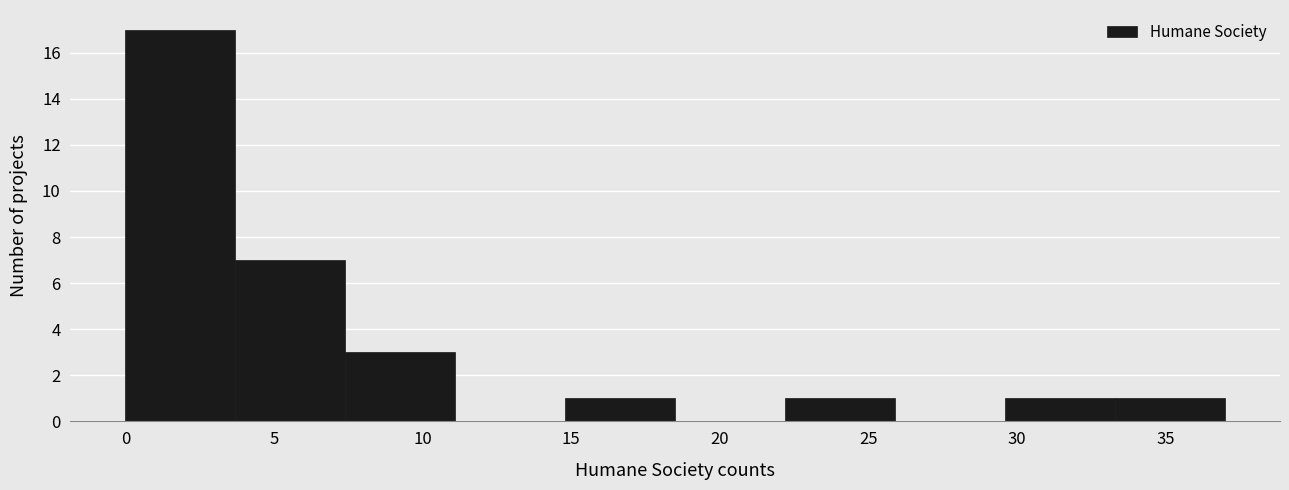

Reading left to right, transcribe this chart: for each bar, give the range it covers on the x-axis and its height. Neither the bar edges nor the heights are printed on the chart, so give them approximately, as read against the axes.

0.0 to 3.7: 17
3.7 to 7.4: 7
7.4 to 11.1: 3
11.1 to 14.8: 0
14.8 to 18.5: 1
18.5 to 22.2: 0
22.2 to 25.9: 1
25.9 to 29.6: 0
29.6 to 33.3: 1
33.3 to 37.0: 1